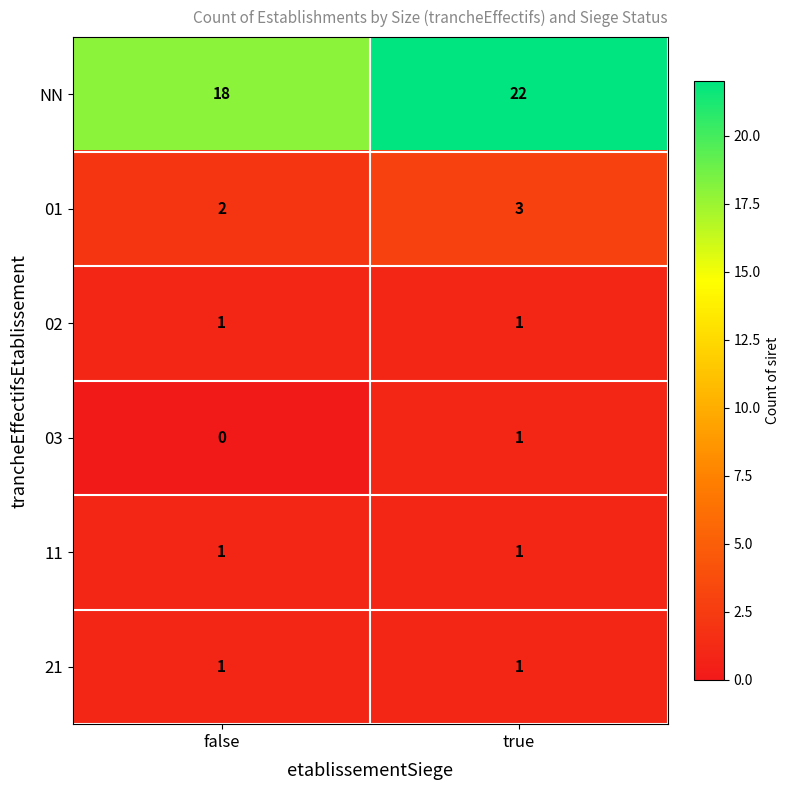

What is the difference between the highest and lowest values at true?

21